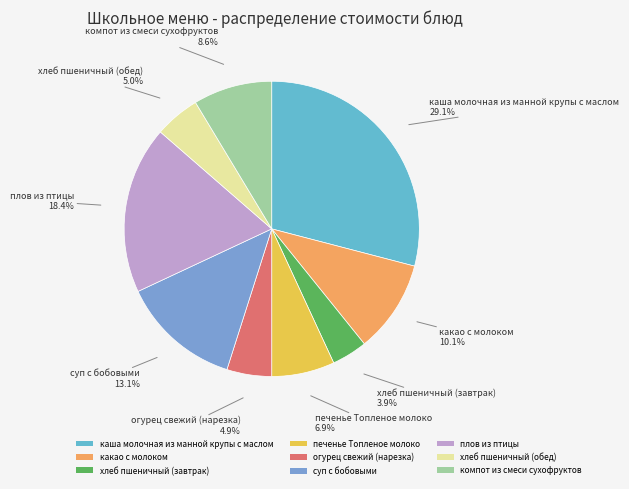

Count the number of slices in the pie.

9